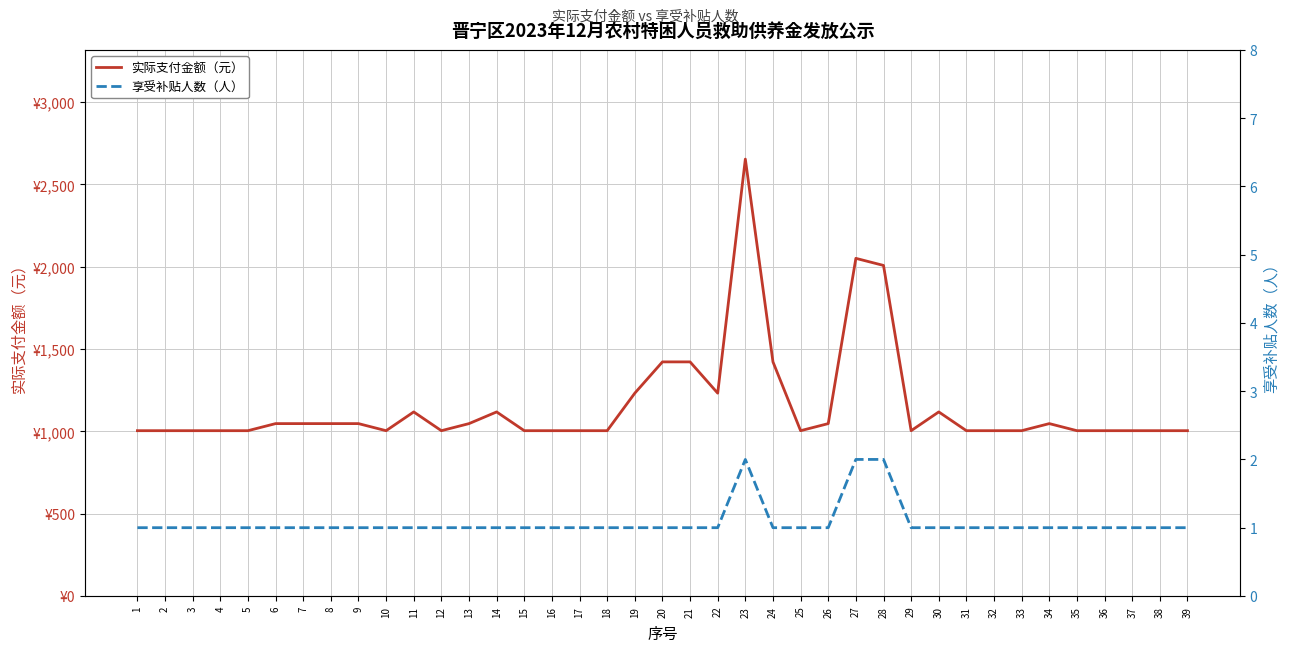

Reading left to right, transcribe all the data shown in this chart.

实际支付金额（元）: 1=1004	2=1004	3=1004	4=1004	5=1004	6=1047	7=1047	8=1047	9=1047	10=1004	11=1118	12=1004	13=1047	14=1118	15=1004	16=1004	17=1004	18=1004	19=1232	20=1422	21=1422	22=1232	23=2654	24=1422	25=1004	26=1047	27=2051	28=2008	29=1004	30=1118	31=1004	32=1004	33=1004	34=1047	35=1004	36=1004	37=1004	38=1004	39=1004
享受补贴人数（人）: 1=1	2=1	3=1	4=1	5=1	6=1	7=1	8=1	9=1	10=1	11=1	12=1	13=1	14=1	15=1	16=1	17=1	18=1	19=1	20=1	21=1	22=1	23=2	24=1	25=1	26=1	27=2	28=2	29=1	30=1	31=1	32=1	33=1	34=1	35=1	36=1	37=1	38=1	39=1